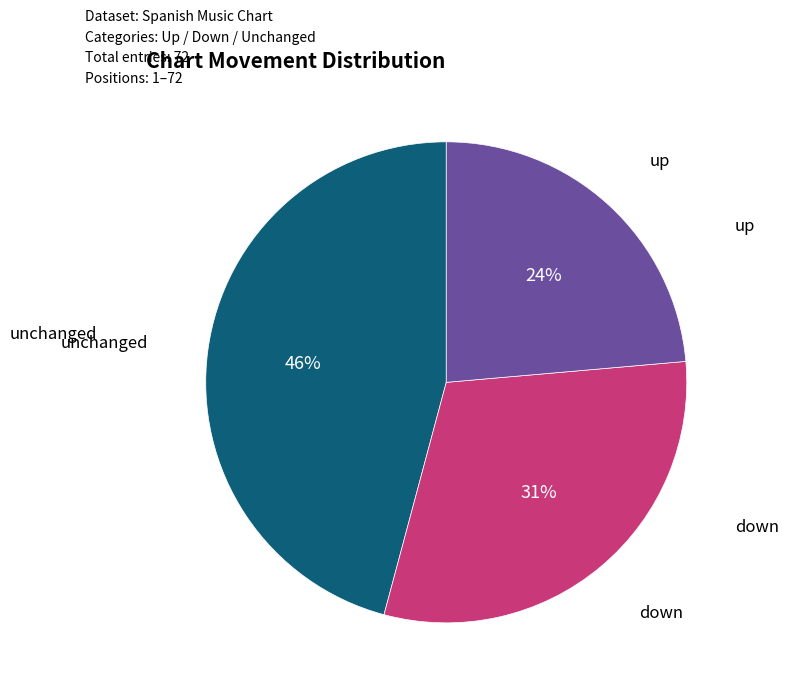

Is there any slice that represents more than half of the pie?

No